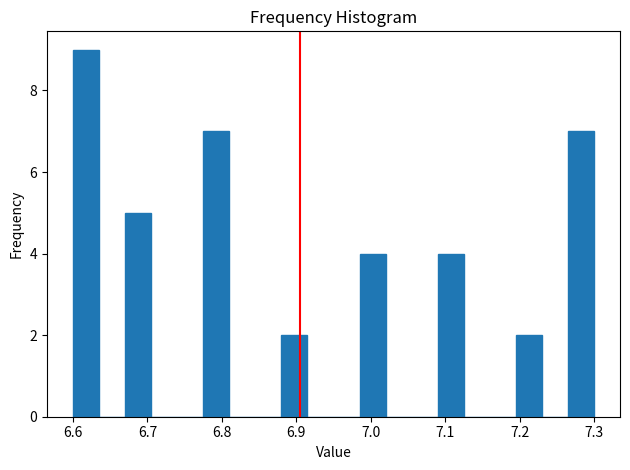

Around what value on the x-axis is the tallest bar? Give the approximate position of its centre, as read against the axis.

6.62